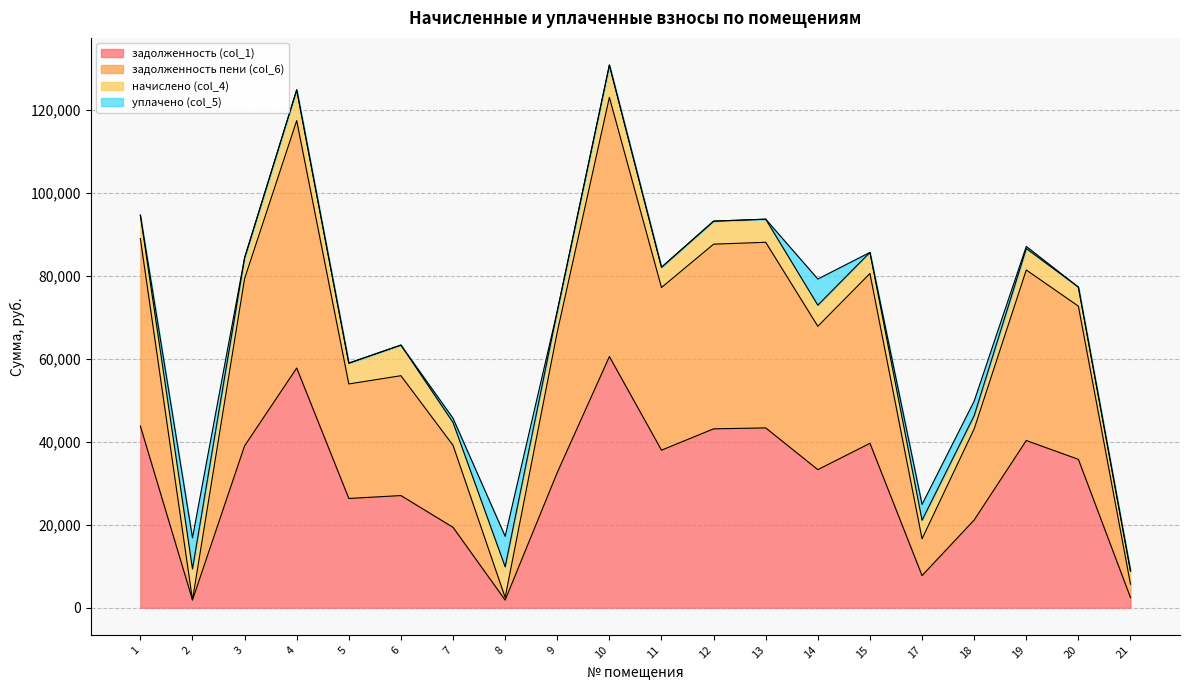

The value of задолженность пени (col_6) at 12 is 29838.6. True or false?

False